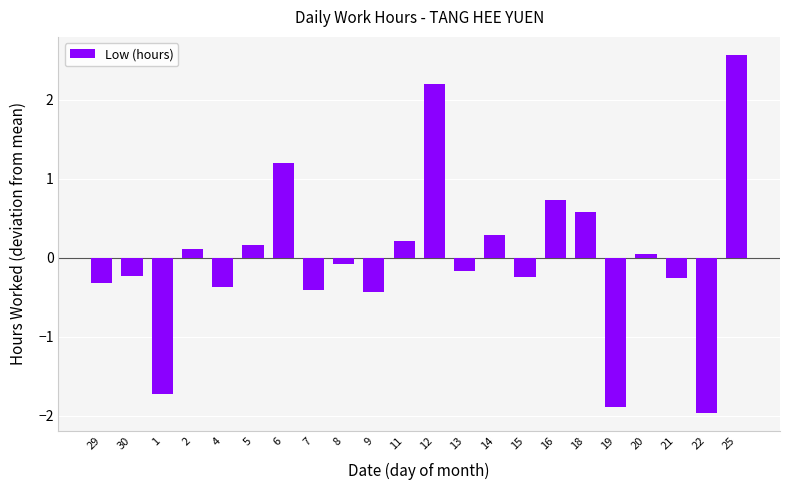

How many positive values are there?

10